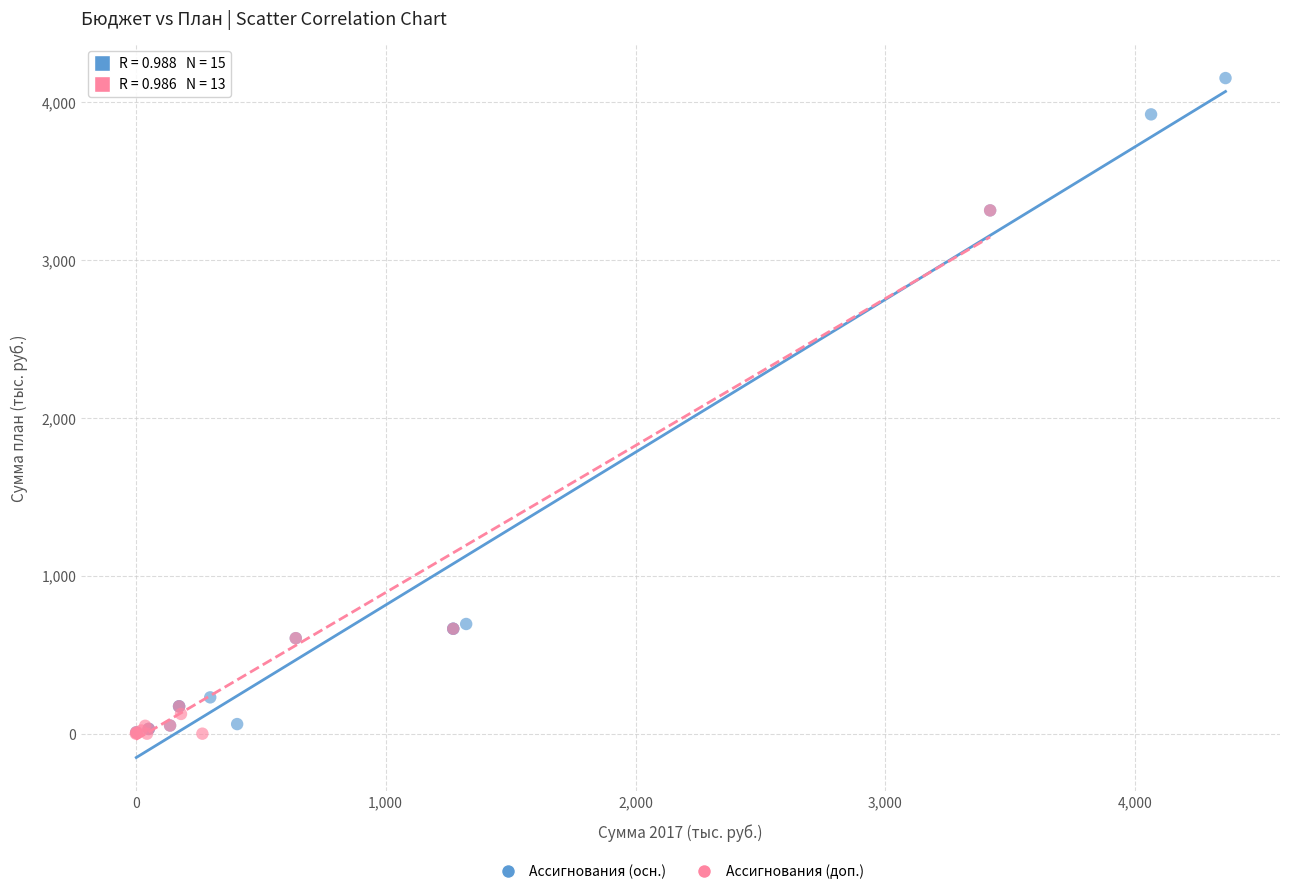

Which series has the largest Y range (max minus min)?

Ассигнования (осн.)